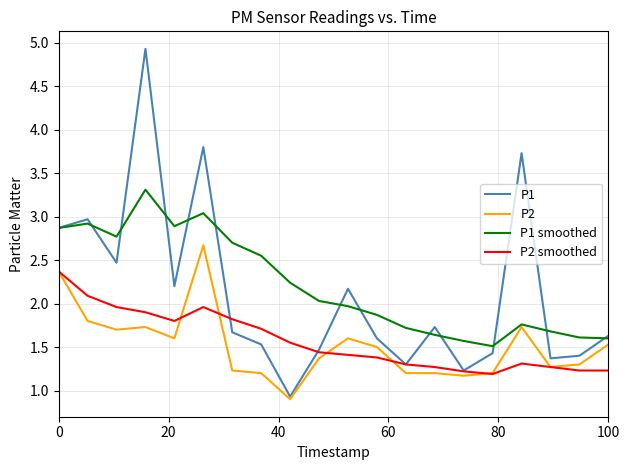

What is the sum of all P2 values?

30.3